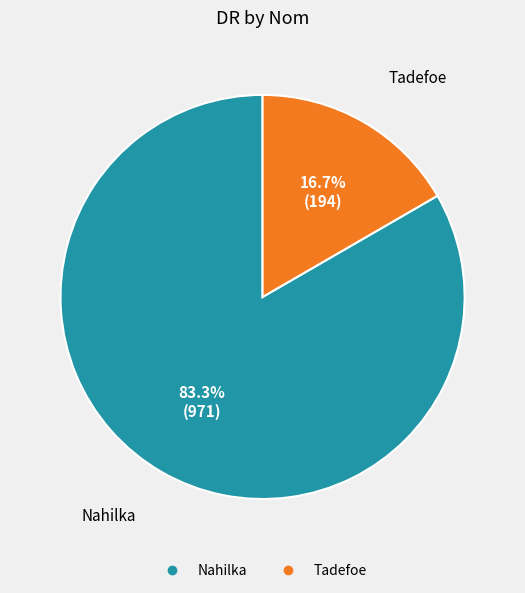

True or false: Tadefoe accounts for 8% of the total.

False